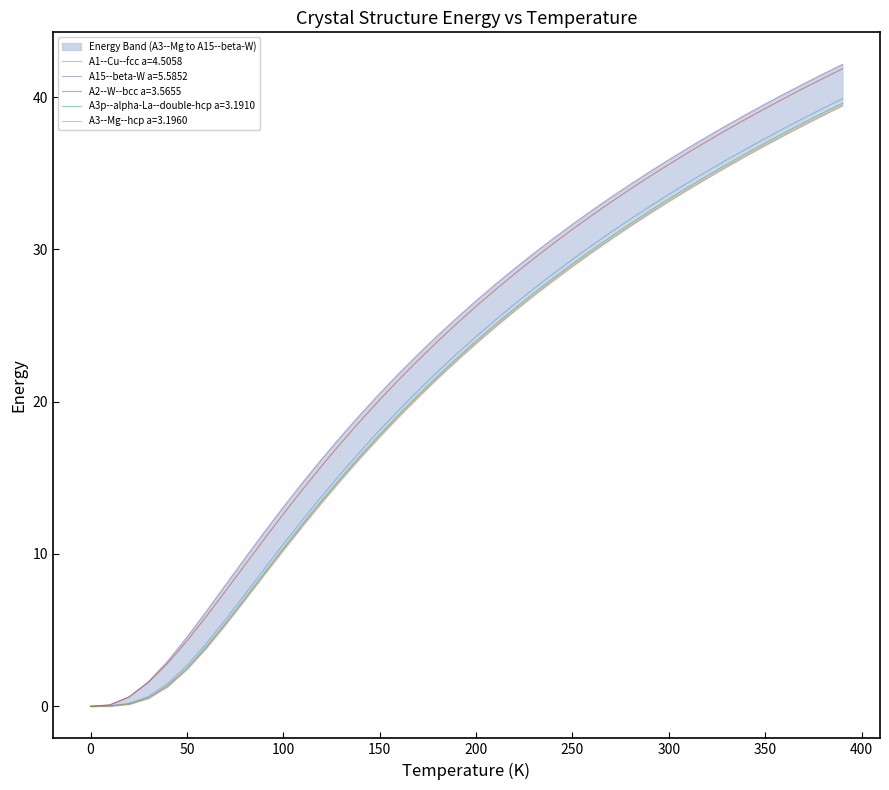

Rank the series by their maximum value, from lowest to highest.

A3--Mg--hcp a=3.1960, A3p--alpha-La--double-hcp a=3.1910, A1--Cu--fcc a=4.5058, A2--W--bcc a=3.5655, A15--beta-W a=5.5852